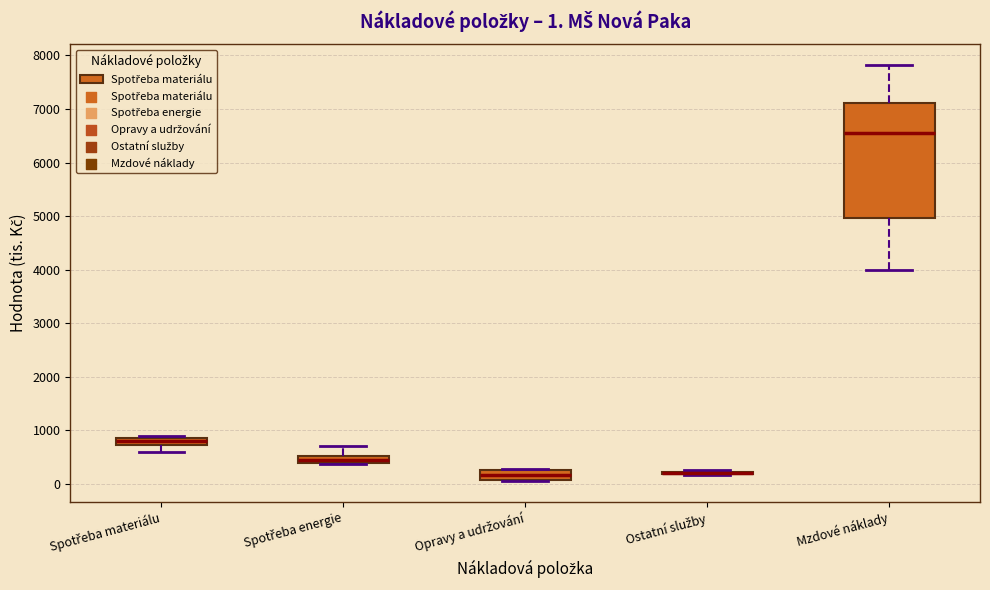

Comparing the boxes themselves (not the whiskers), which one is the tallest?

Mzdové náklady